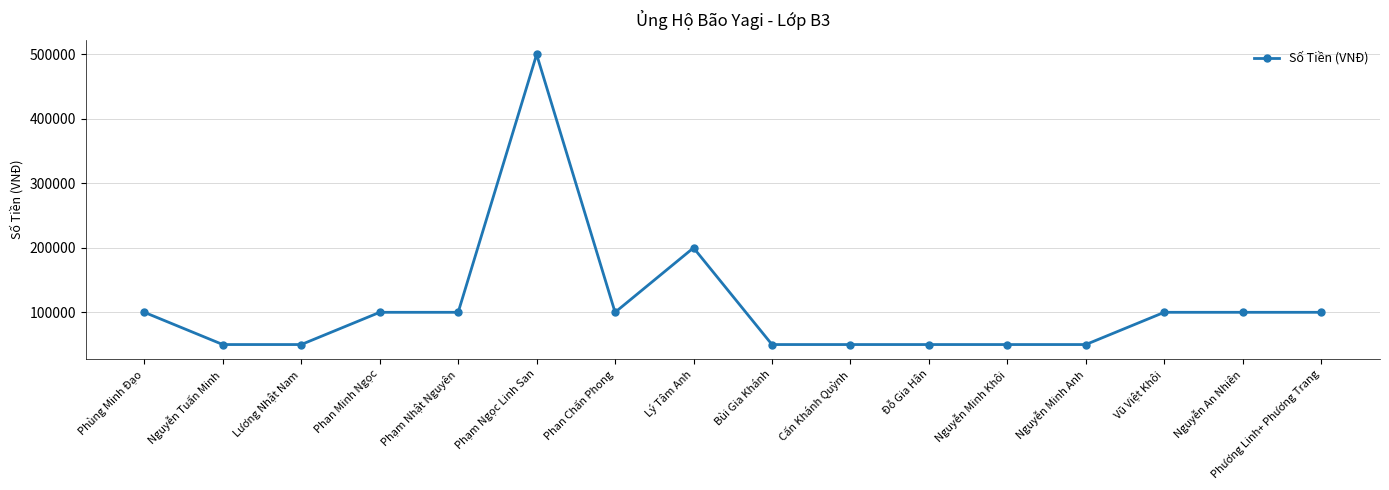

What is the difference between the values at Lý Tâm Anh and Đỗ Gia Hân?

150000